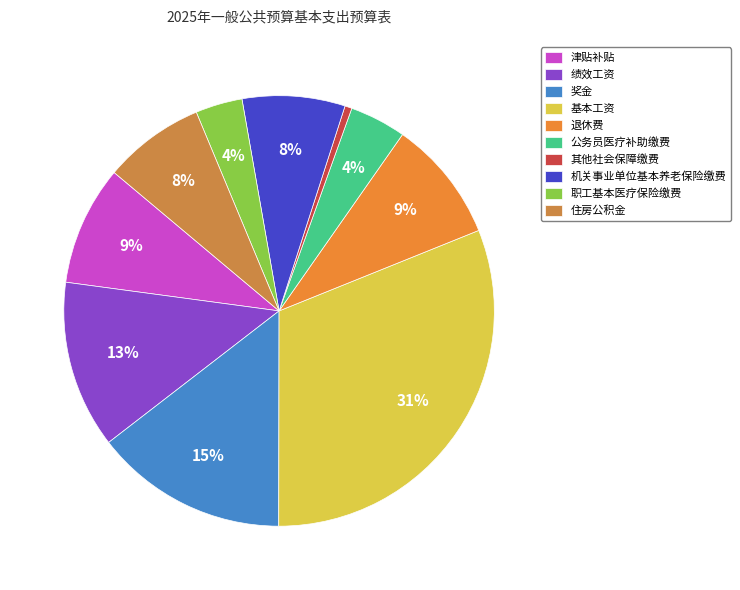

What is the smallest slice in the pie chart?

其他社会保障缴费